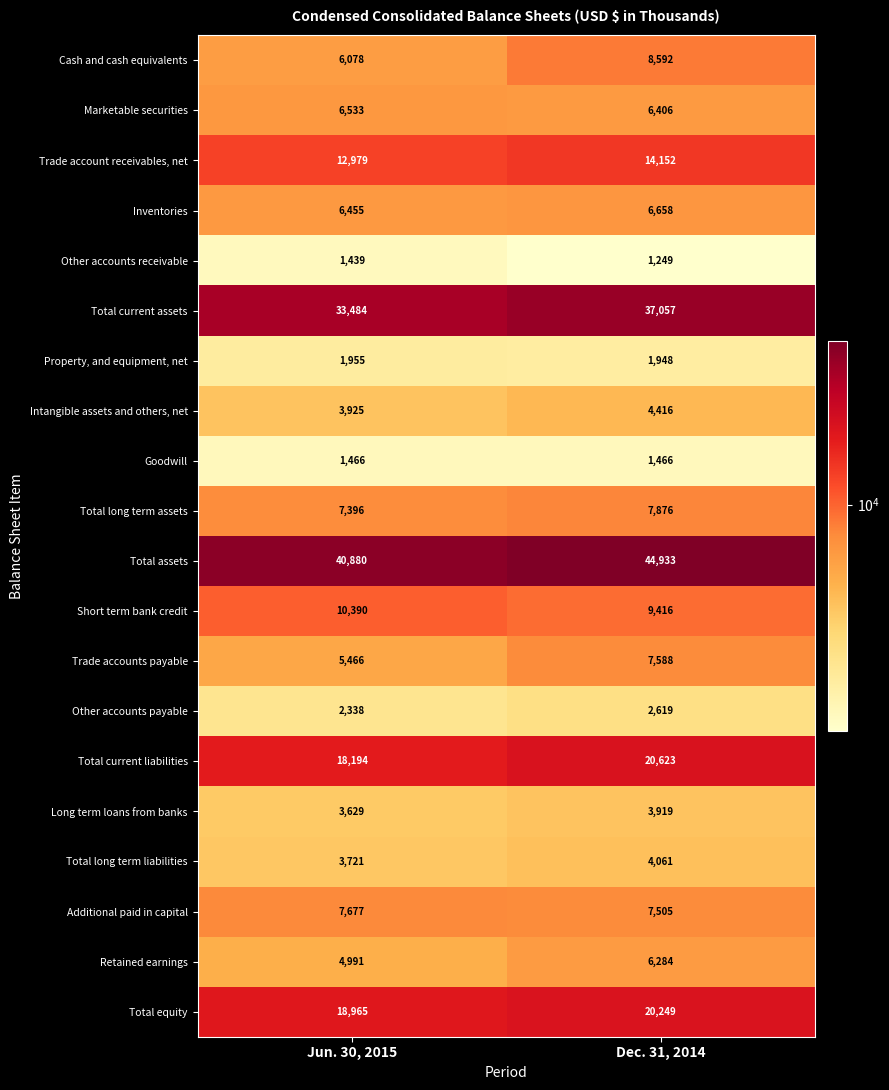

What is the average value of the Marketable securities series?

6470